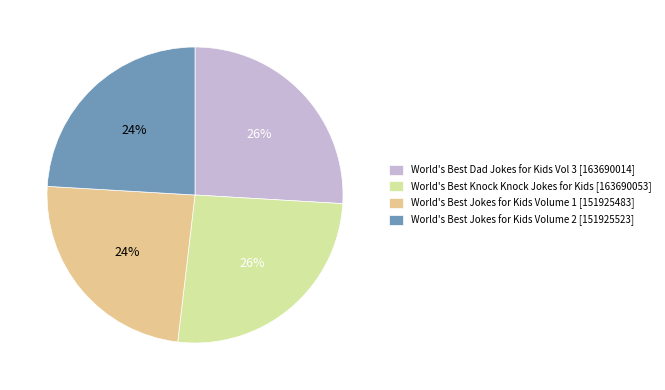

Is it true that World's Best Jokes for Kids Volume 2 [151925523] is 24% of the pie?

True